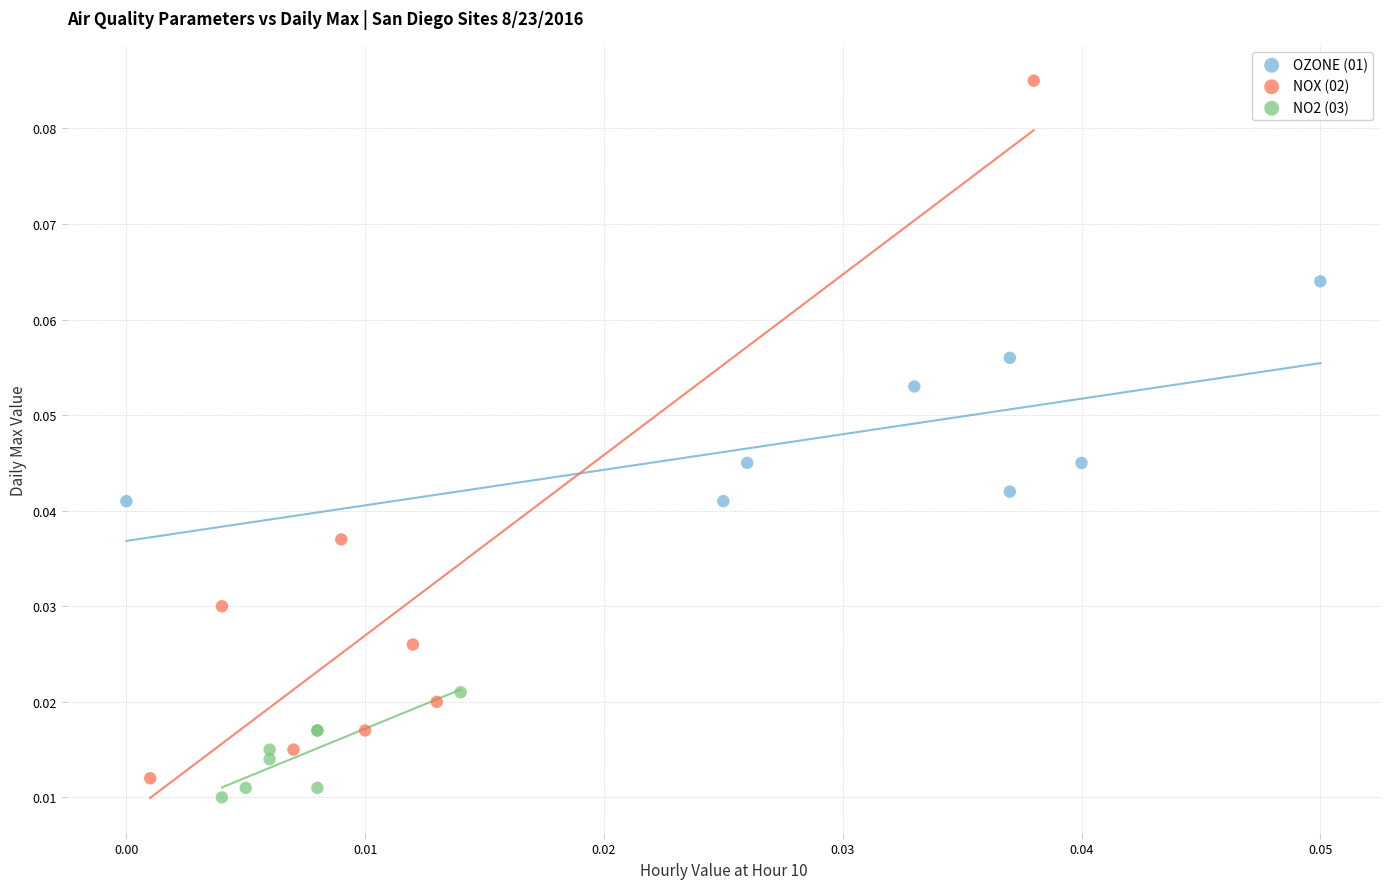

Which series has the widest spread of Y values?

NOX (02)